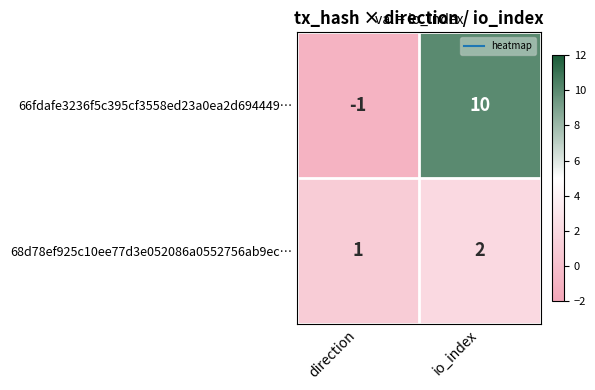

What is the difference between the highest and lowest values at io_index?

8